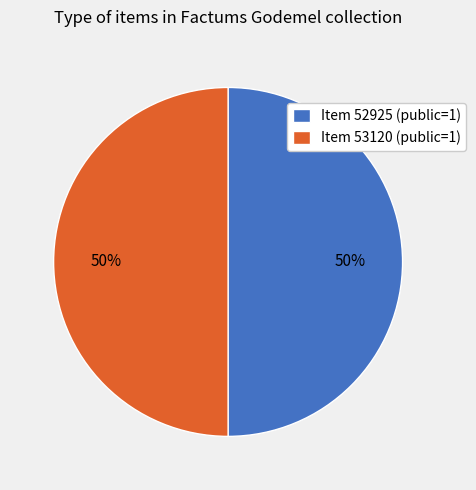

To the nearest percent, what is the average slice percentage?

50%